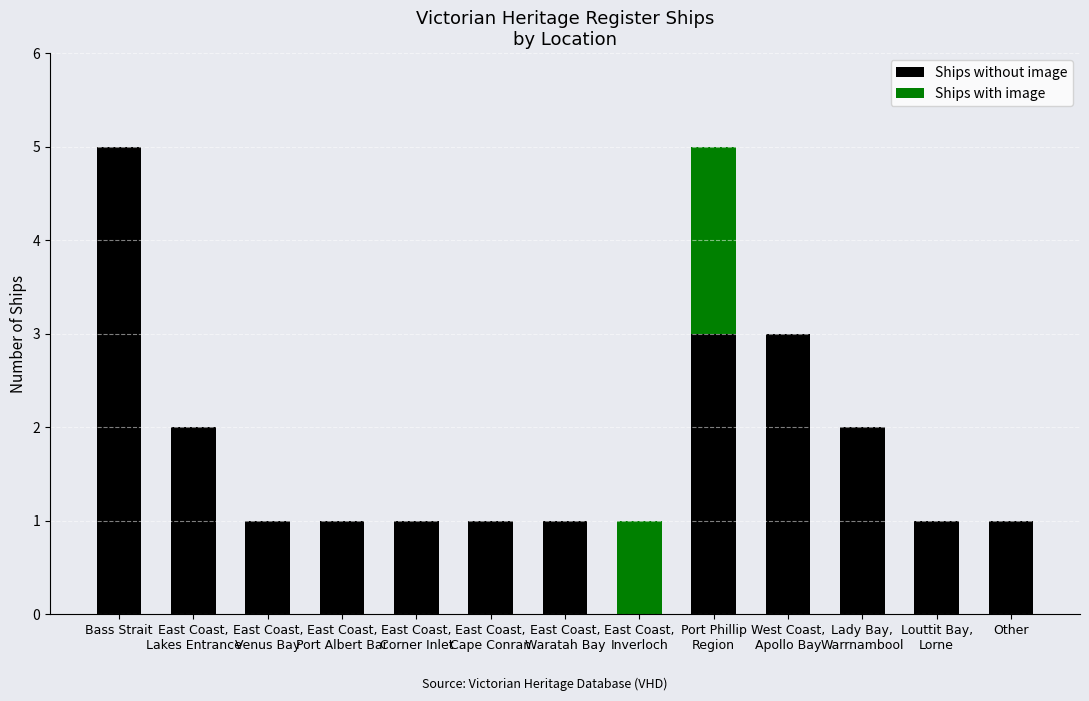

Are the bars horizontal?

No